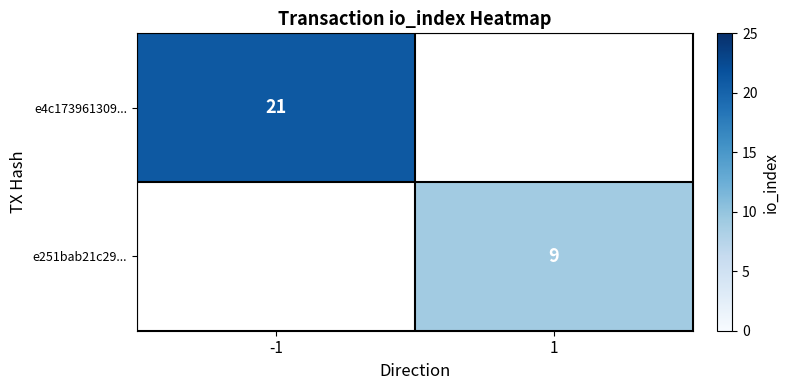

Which label corresponds to the smallest value in the chart?

1